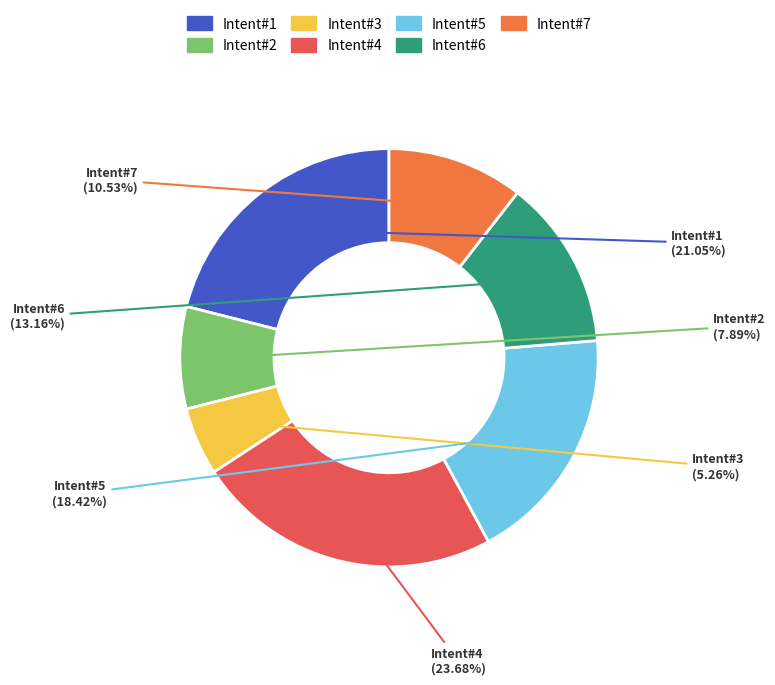

Which has a higher value, Intent#7 or Intent#4?

Intent#4